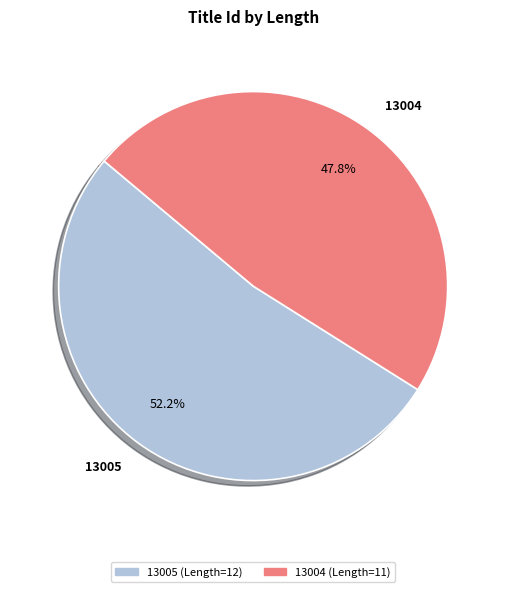

Which slice is the largest?

13005